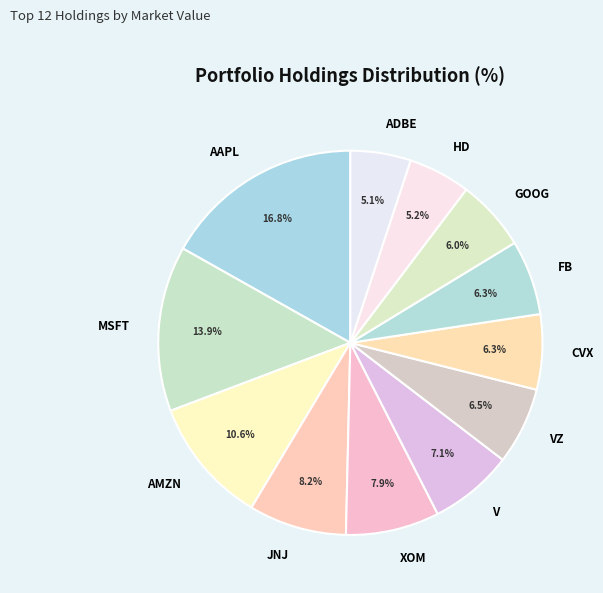

The ADBE slice represents 5% of the pie. True or false?

True